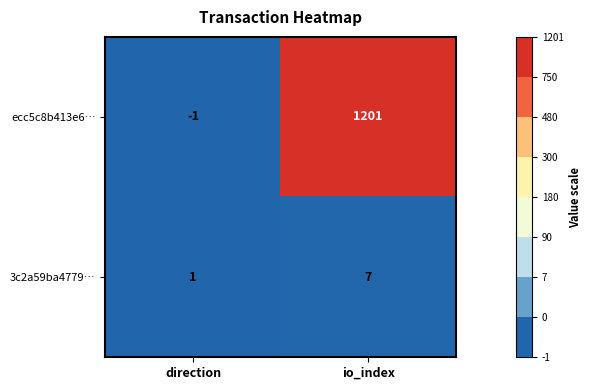

List the series in order of their overall mean, lowest first.

3c2a59ba4779…, ecc5c8b413e6…